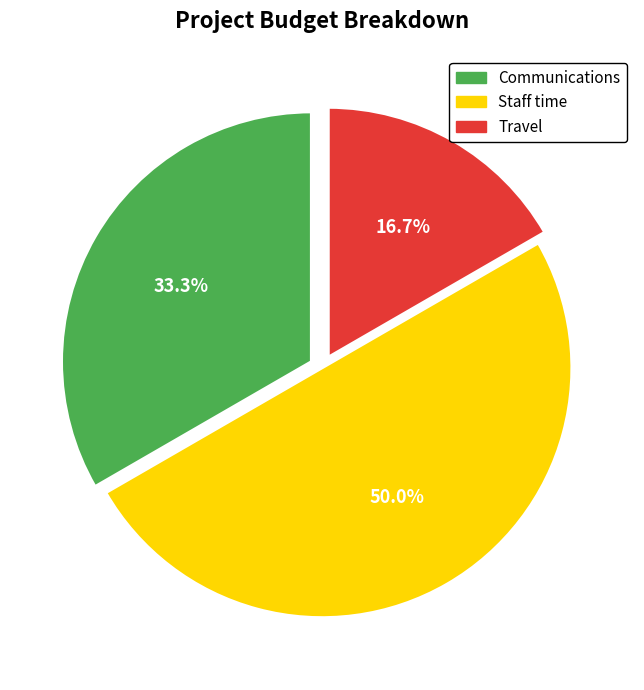

Is it true that Staff time is 64% of the pie?

False